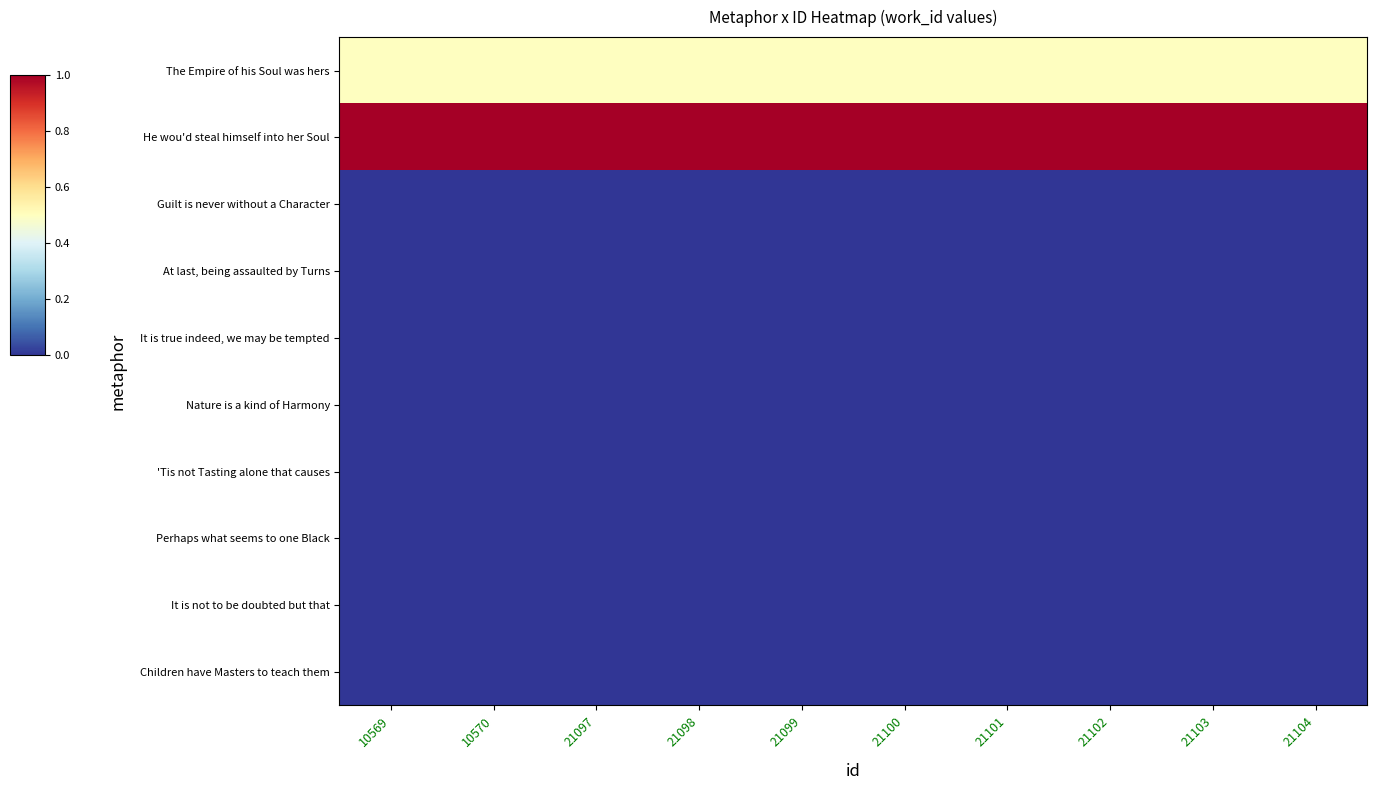

What is the total value across all series at 21100?

1.5